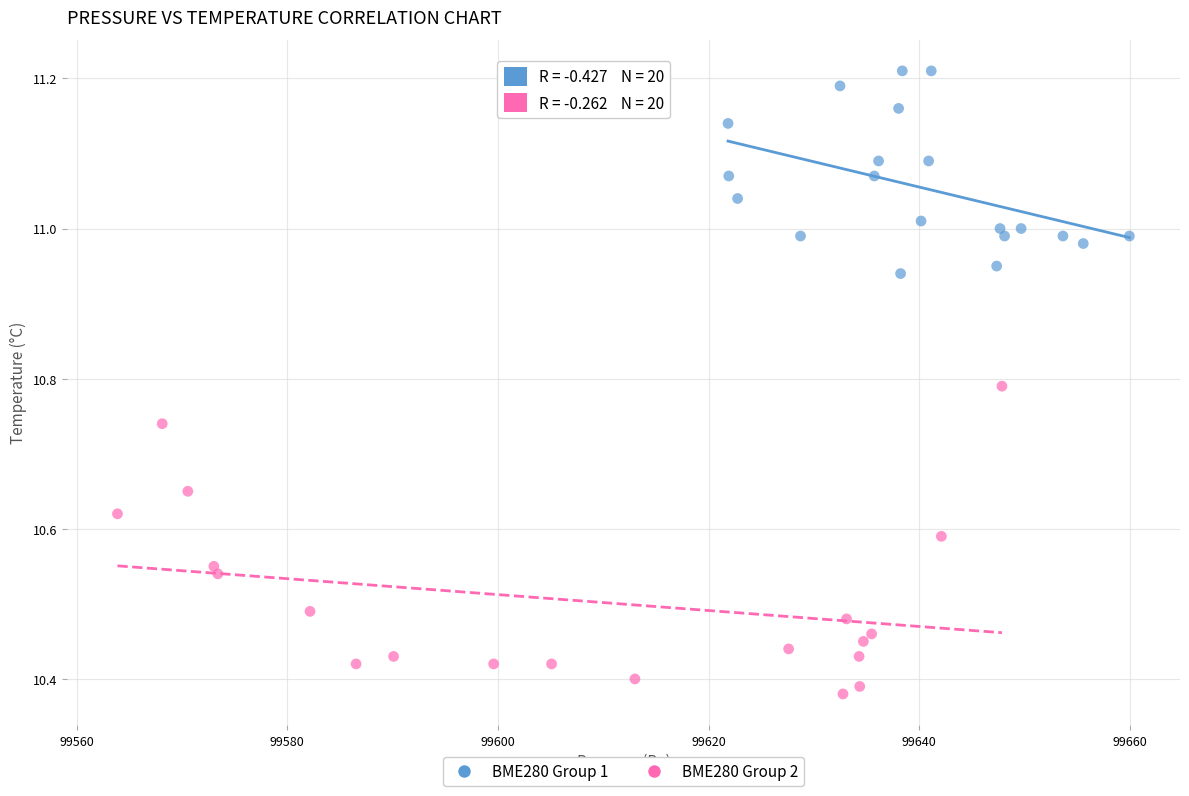

Which series has the largest Y range (max minus min)?

BME280 Group 2